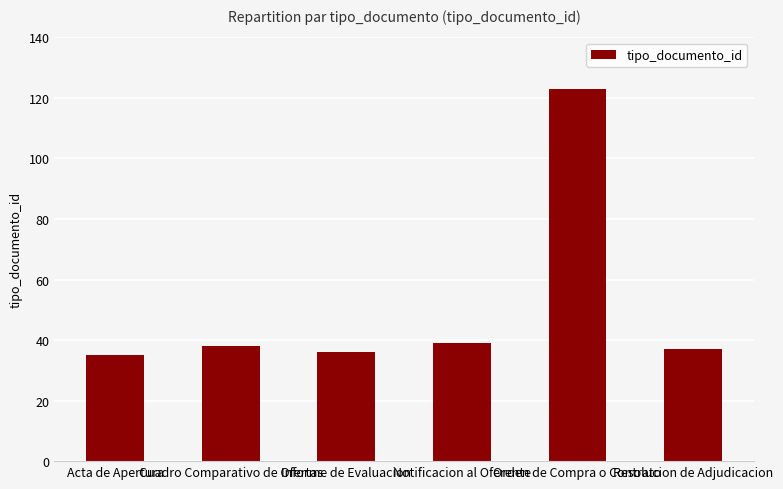

What is the label of the 4th bar from the left?

Notificacion al Oferente